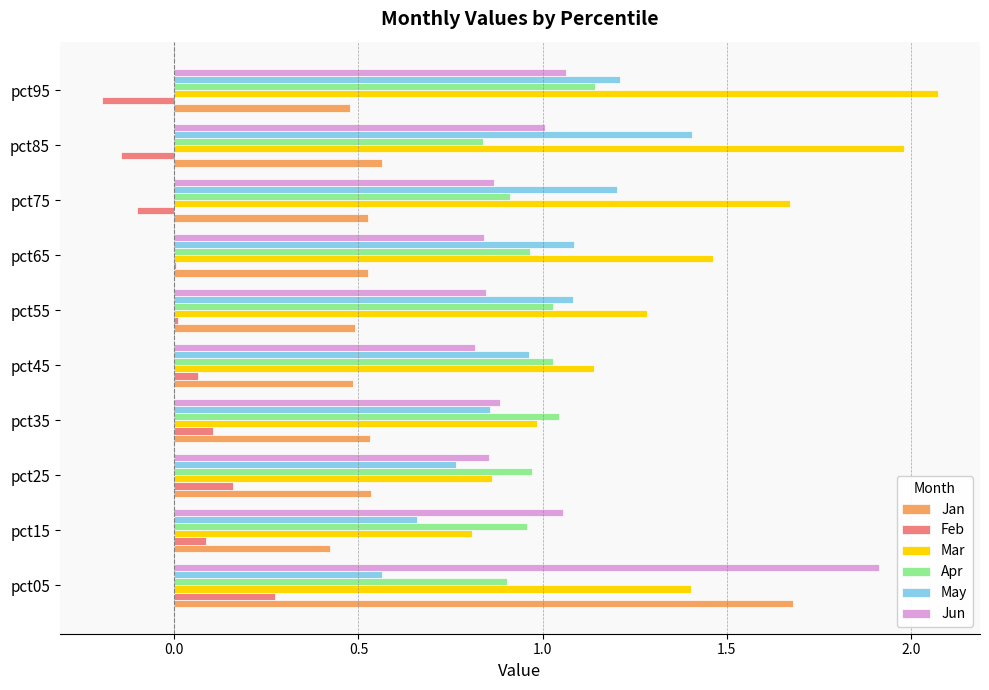

Which series changed the most between pct45 and pct95?

Mar